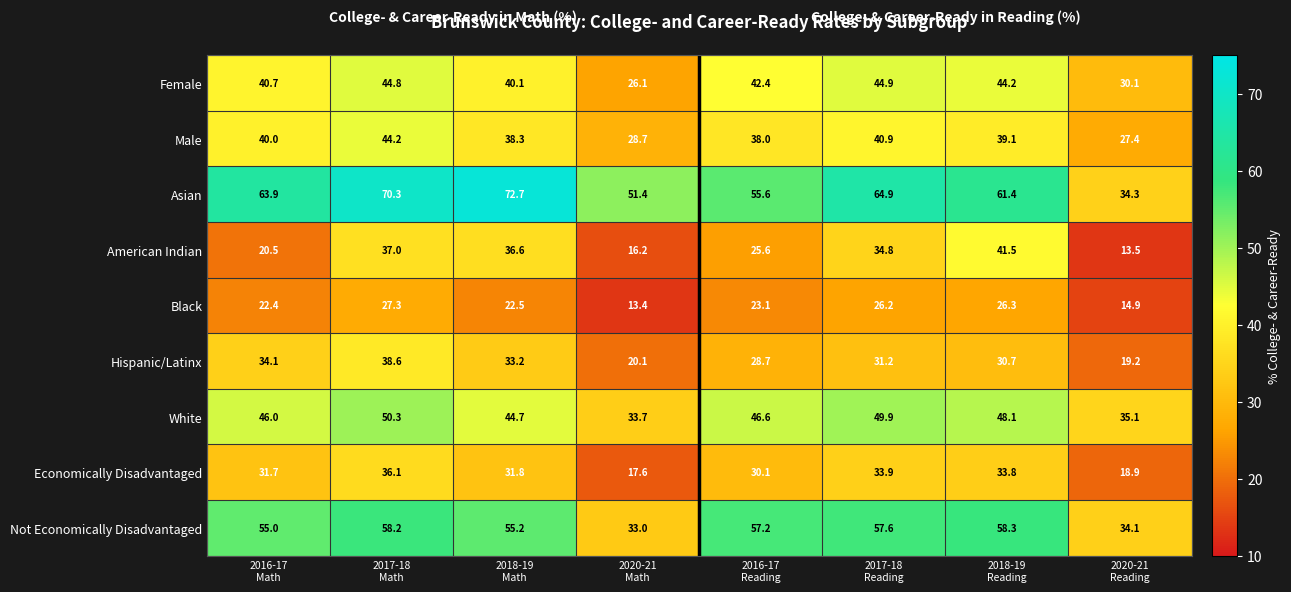

What is the total value across all series at 2020-21
Reading?

227.5